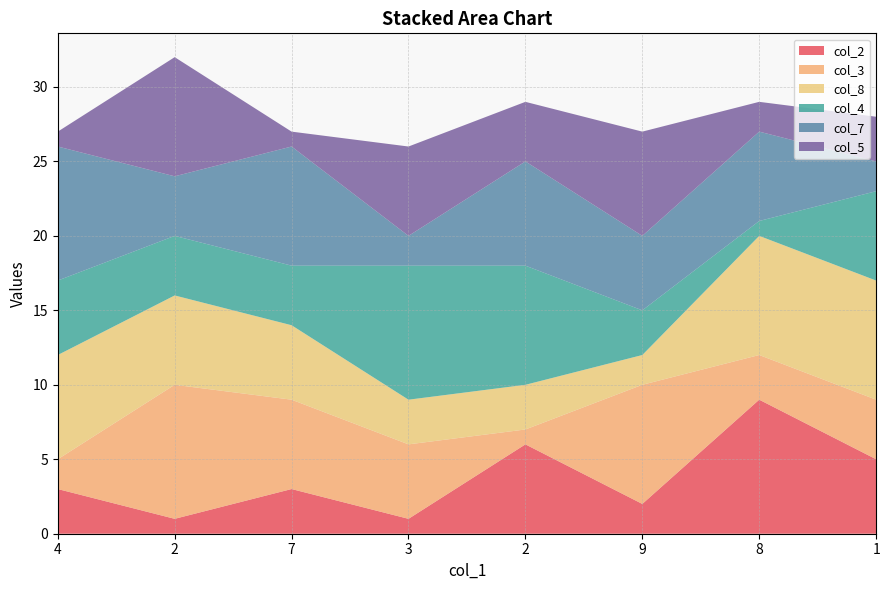

Reading right to left, what are all the values shown in this chart?

col_2: 1=5	8=9	9=2	2=6	3=1	7=3	2=1	4=3
col_3: 1=4	8=3	9=8	2=1	3=5	7=6	2=9	4=2
col_8: 1=8	8=8	9=2	2=3	3=3	7=5	2=6	4=7
col_4: 1=6	8=1	9=3	2=8	3=9	7=4	2=4	4=5
col_7: 1=2	8=6	9=5	2=7	3=2	7=8	2=4	4=9
col_5: 1=3	8=2	9=7	2=4	3=6	7=1	2=8	4=1